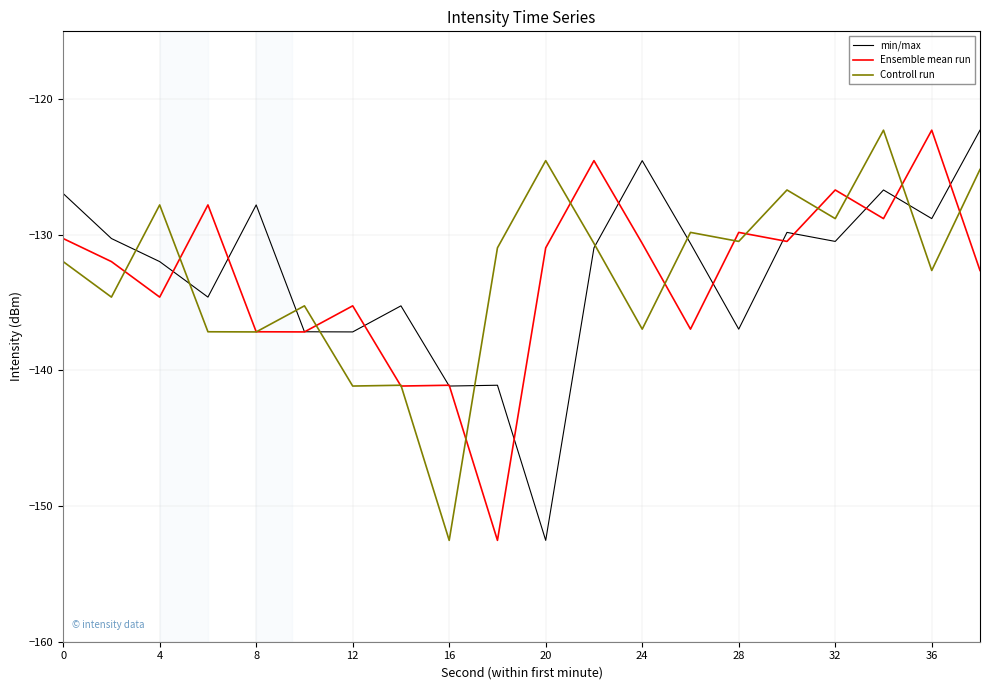

What is the minimum value shown in the chart?

-152.5